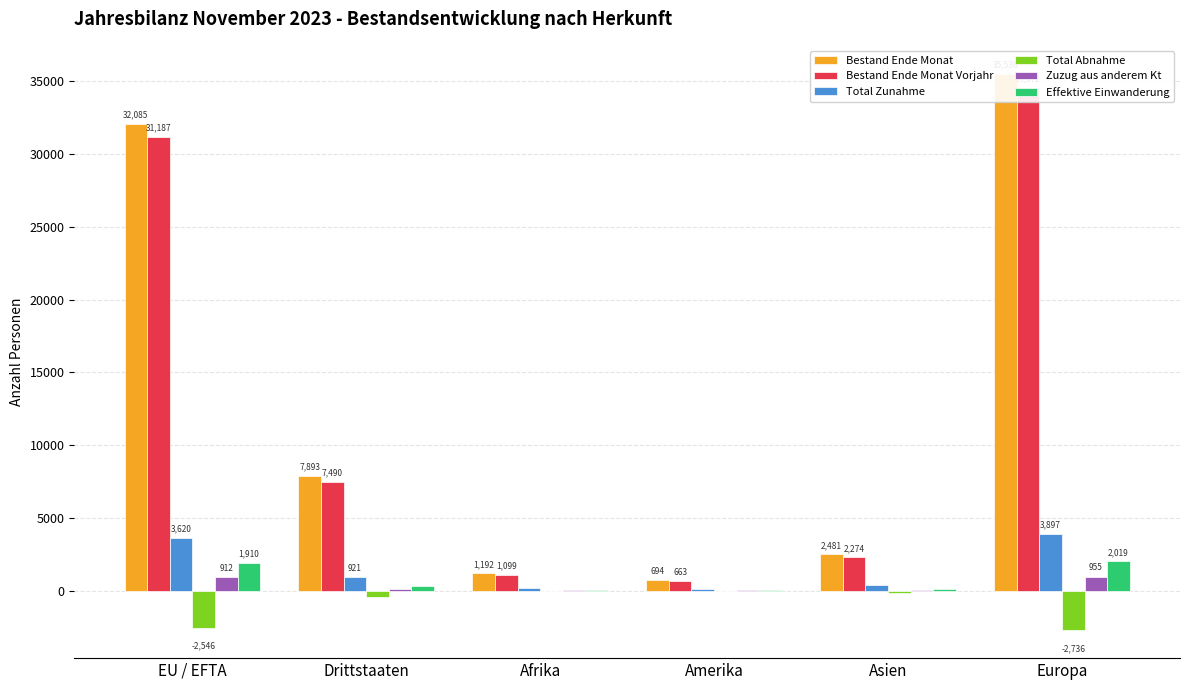

What is the difference between the maximum and minimum values in the Bestand Ende Monat series?

34842